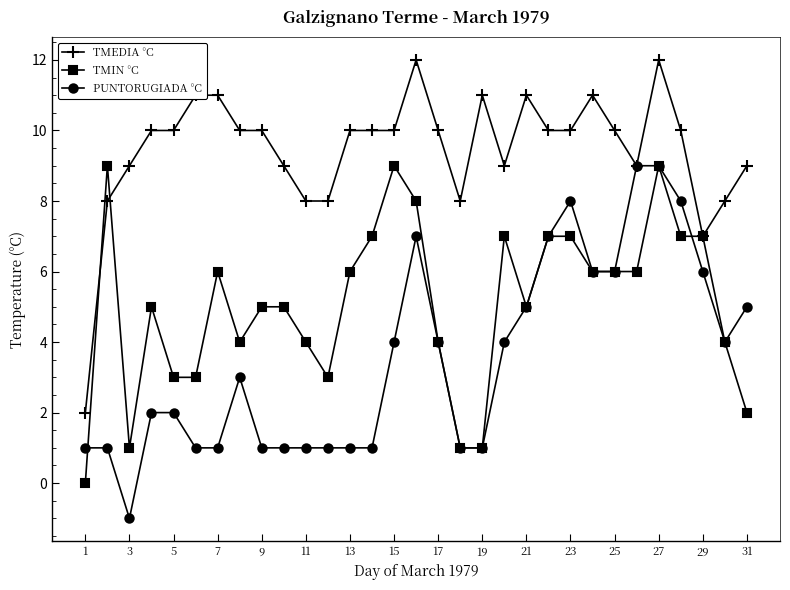

True or false: TMIN °C has more than 2 interior local peaks.

True